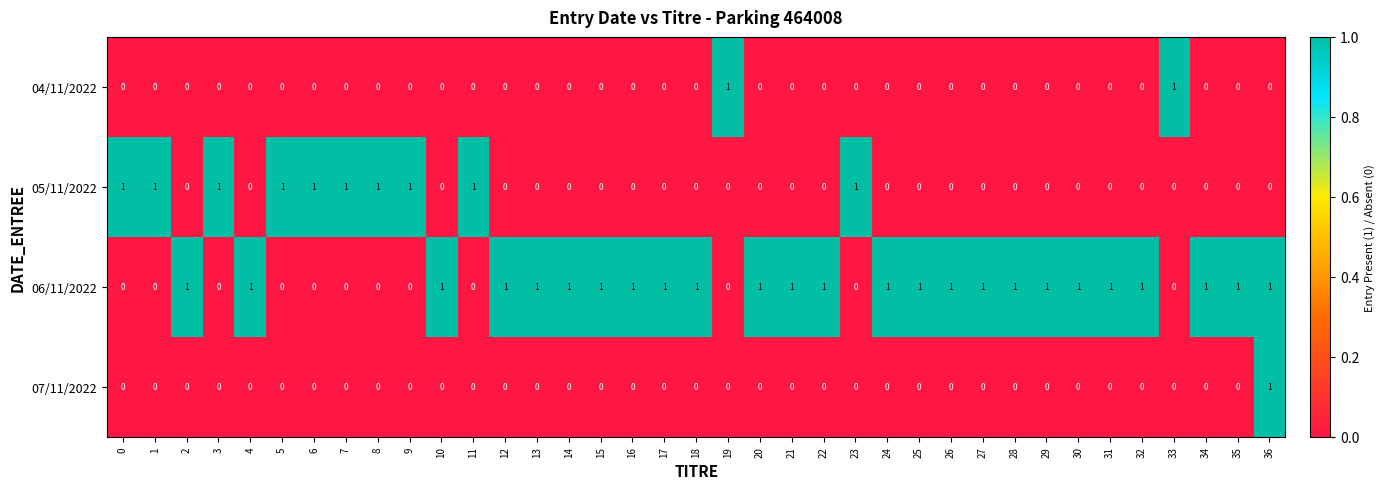

How many 05/11/2022 values are between 0 and 1?

37